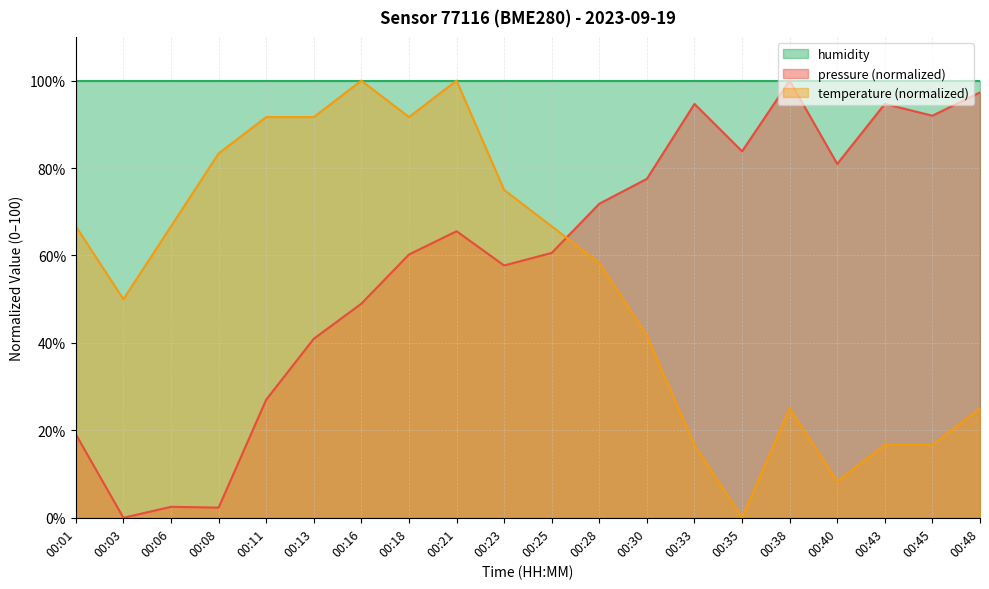

Which series has the largest total across all categories?

humidity